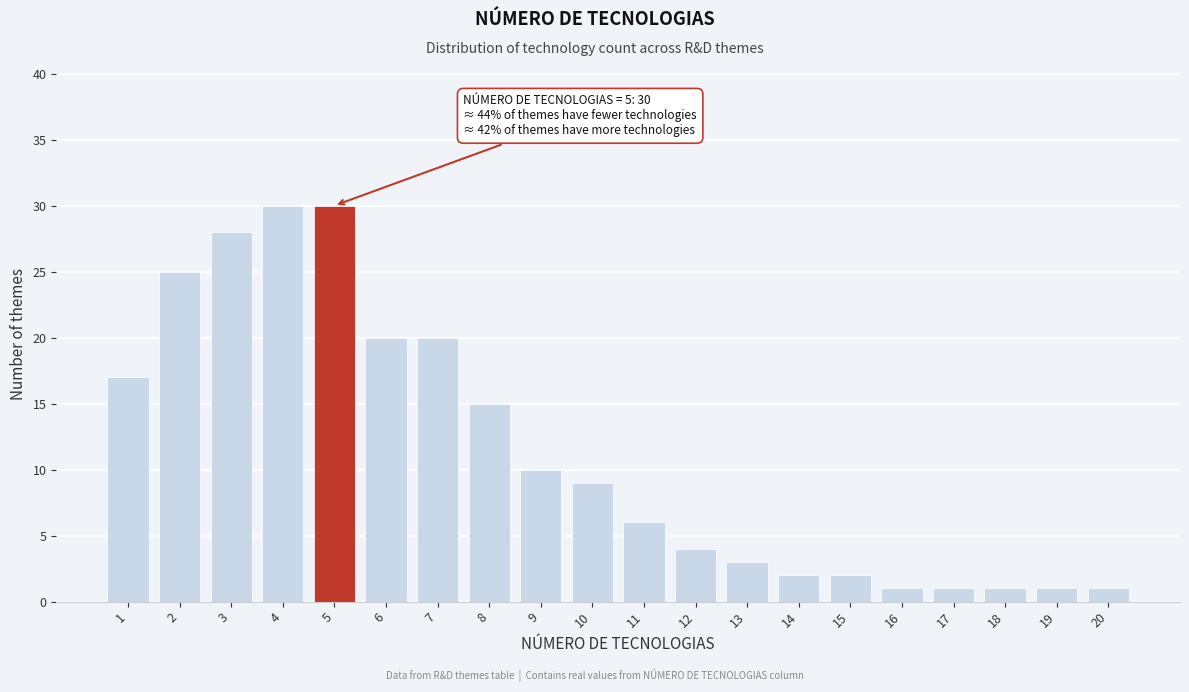

Reading right to left, transcribe all the data shown in this chart.

1	1	1	1	1	2	2	3	4	6	9	10	15	20	20	30	30	28	25	17